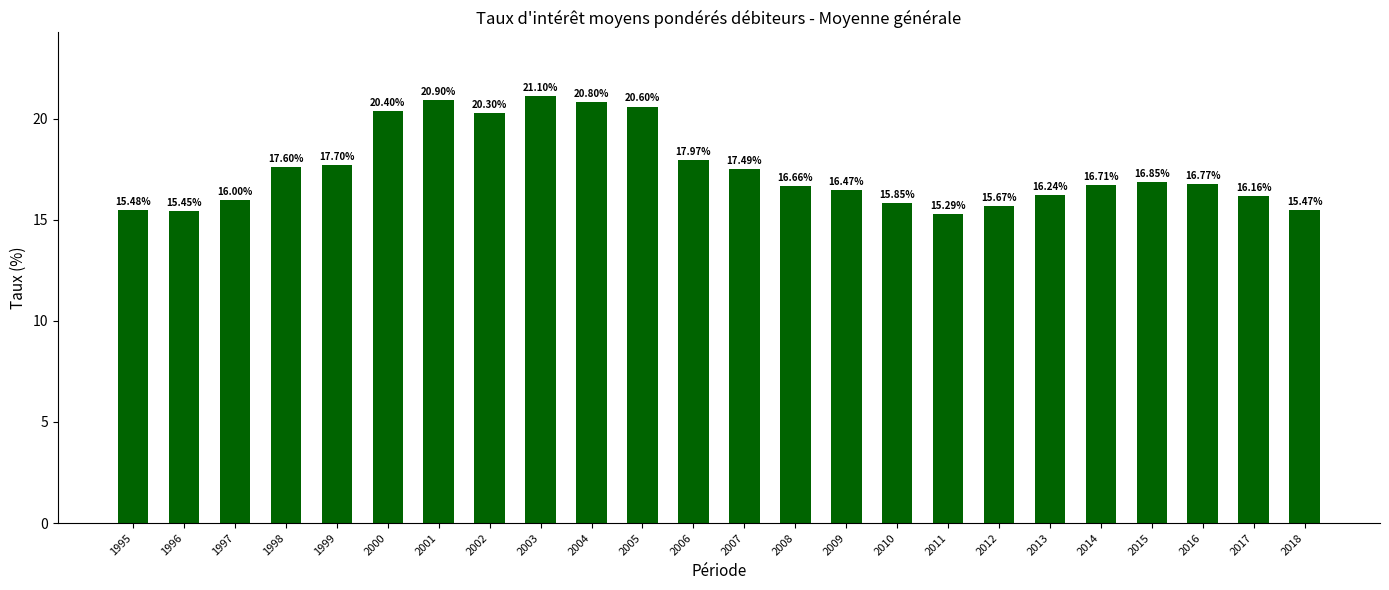

Rank the categories by value from highest to lowest.

2003, 2001, 2004, 2005, 2000, 2002, 2006, 1999, 1998, 2007, 2015, 2016, 2014, 2008, 2009, 2013, 2017, 1997, 2010, 2012, 1995, 2018, 1996, 2011